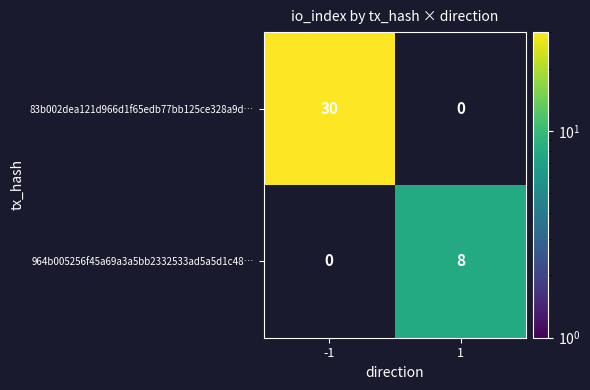

What is the total value across all series at 1?

8